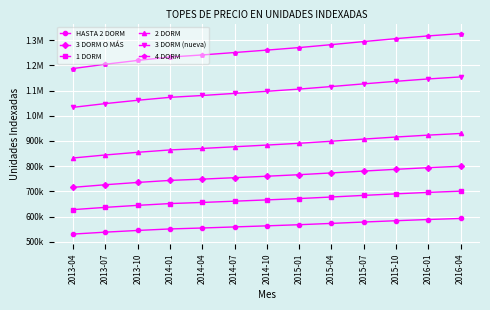

What are all the series names shown in the legend?

HASTA 2 DORM, 3 DORM O MÁS, 1 DORM, 2 DORM, 3 DORM (nueva), 4 DORM